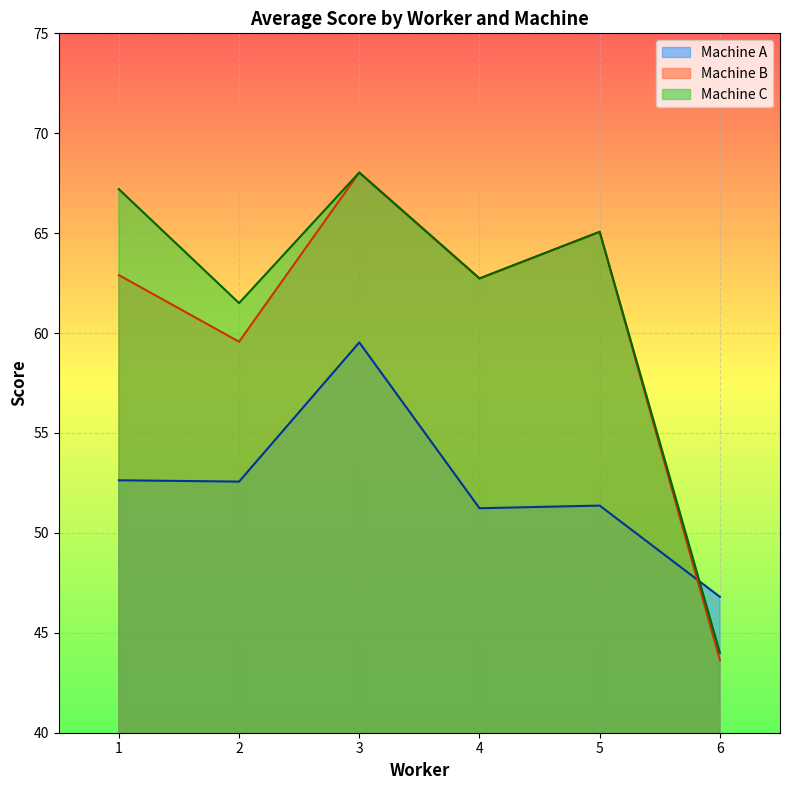

What is the difference between the maximum and minimum values in the Machine C series?

24.0